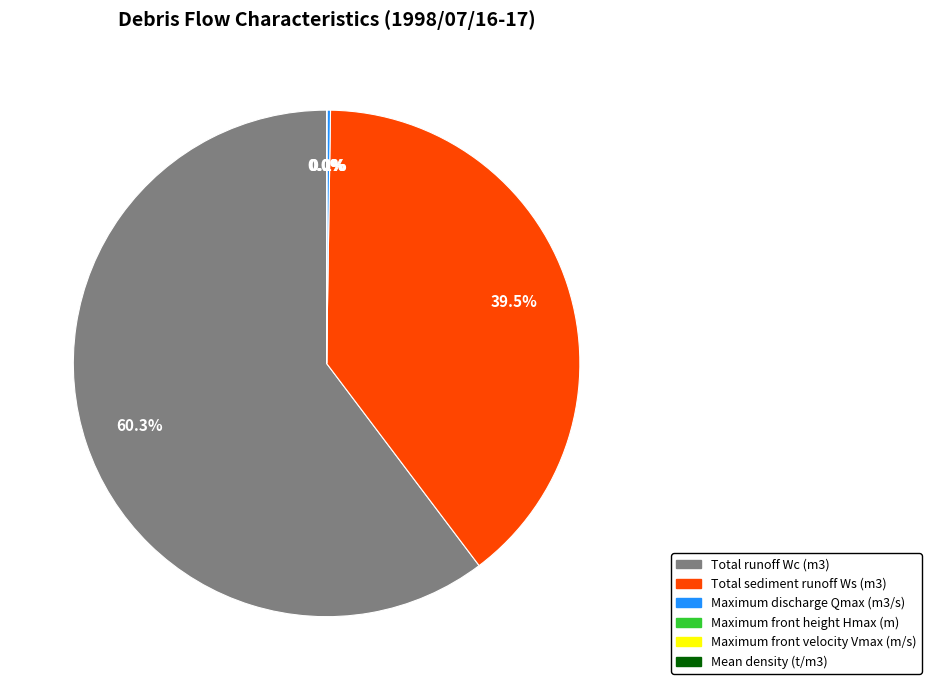

Which category has the biggest portion of the pie?

Total runoff Wc (m3)